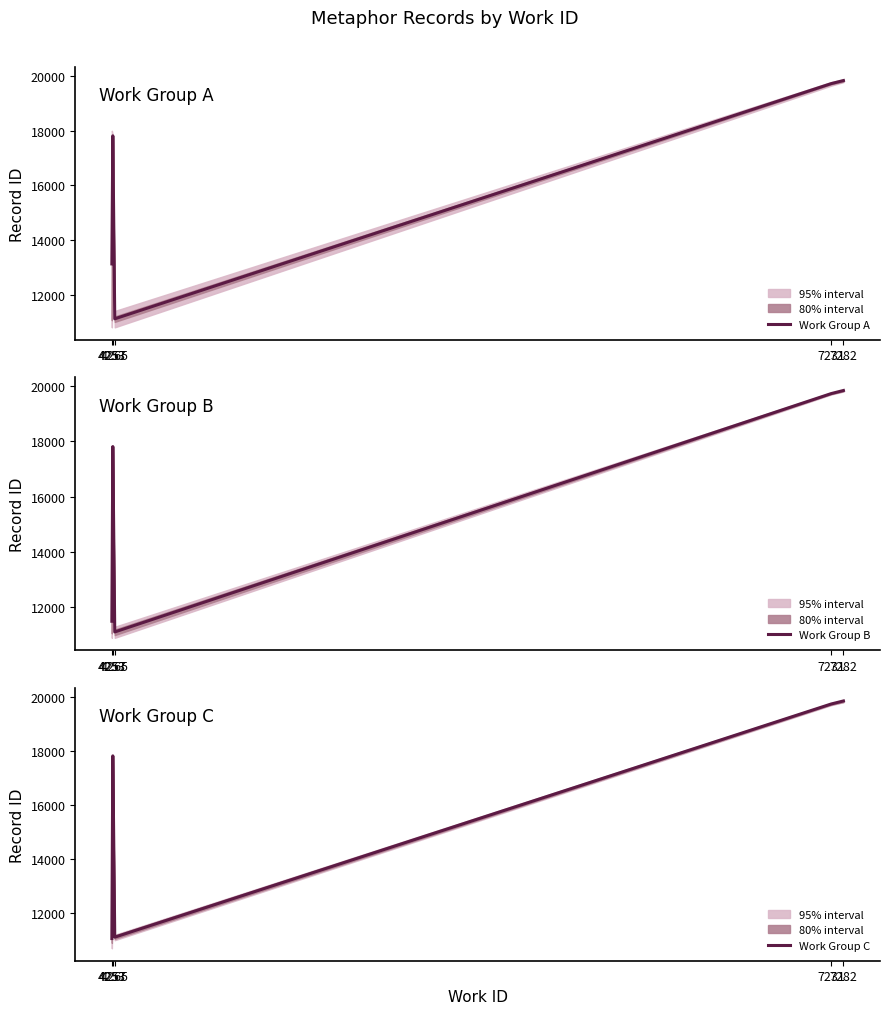

True or false: Work Group A and Work Group B cross at least once.

False